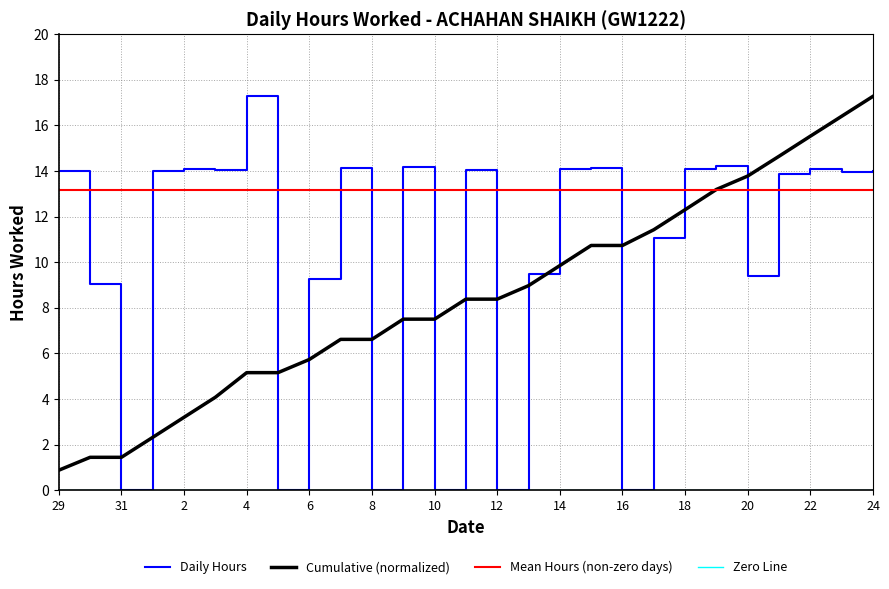

What is the ratio of the value at 6 to the value at 20?

1.0